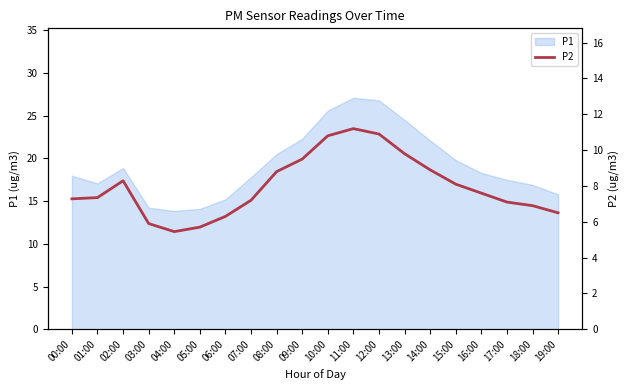

The chart shows a value of 11.2 at 11:00. True or false?

True